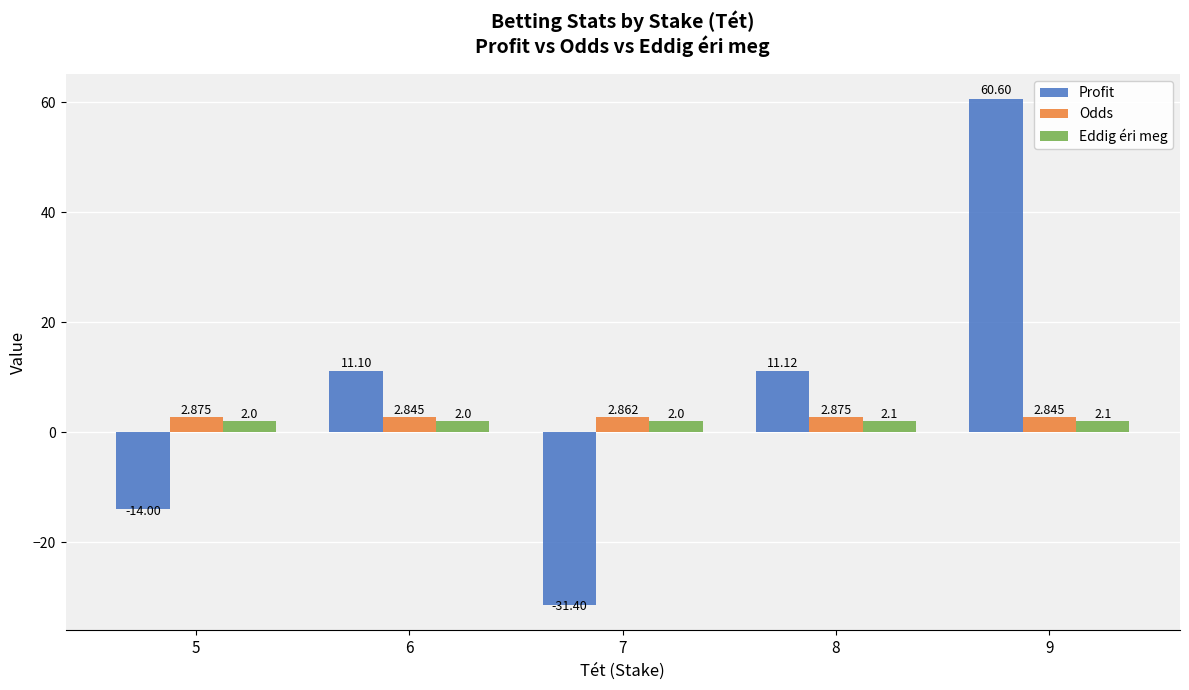

How many Eddig éri meg values are between 2 and 3?

5